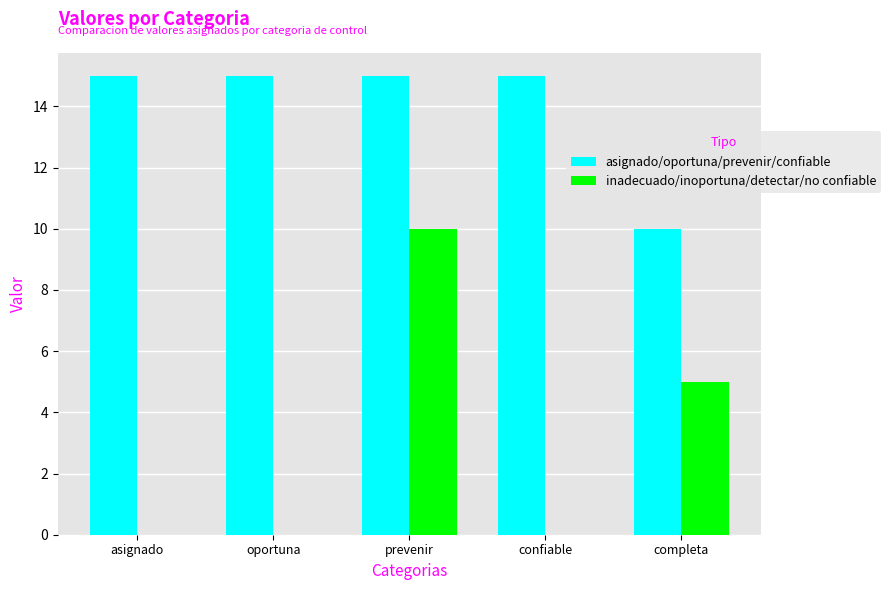

The inadecuado/inoportuna/detectar/no confiable series shows 0 at oportuna. True or false?

True